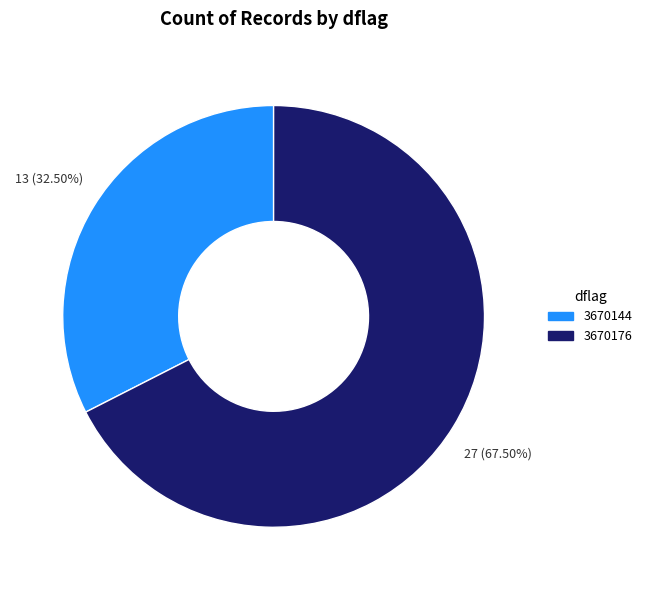

Is there a majority slice in this chart?

Yes